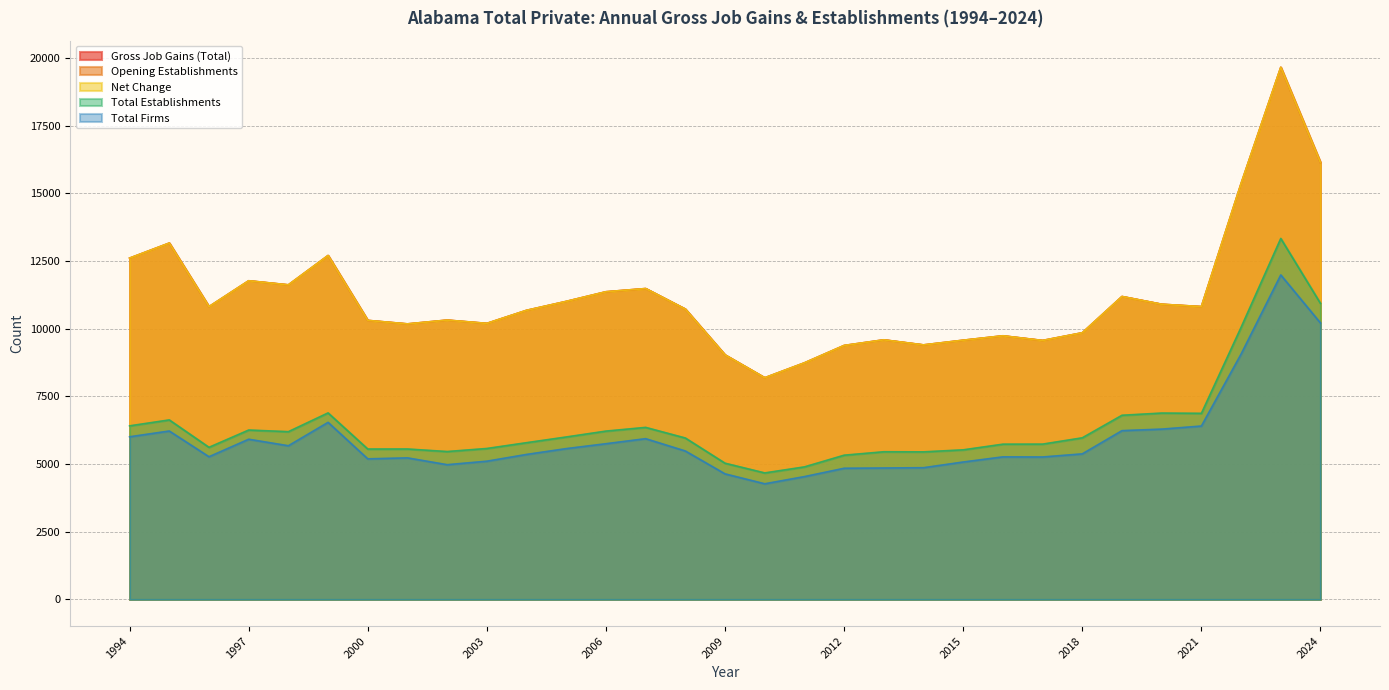

True or false: Net Change and Total Firms cross at least once.

False